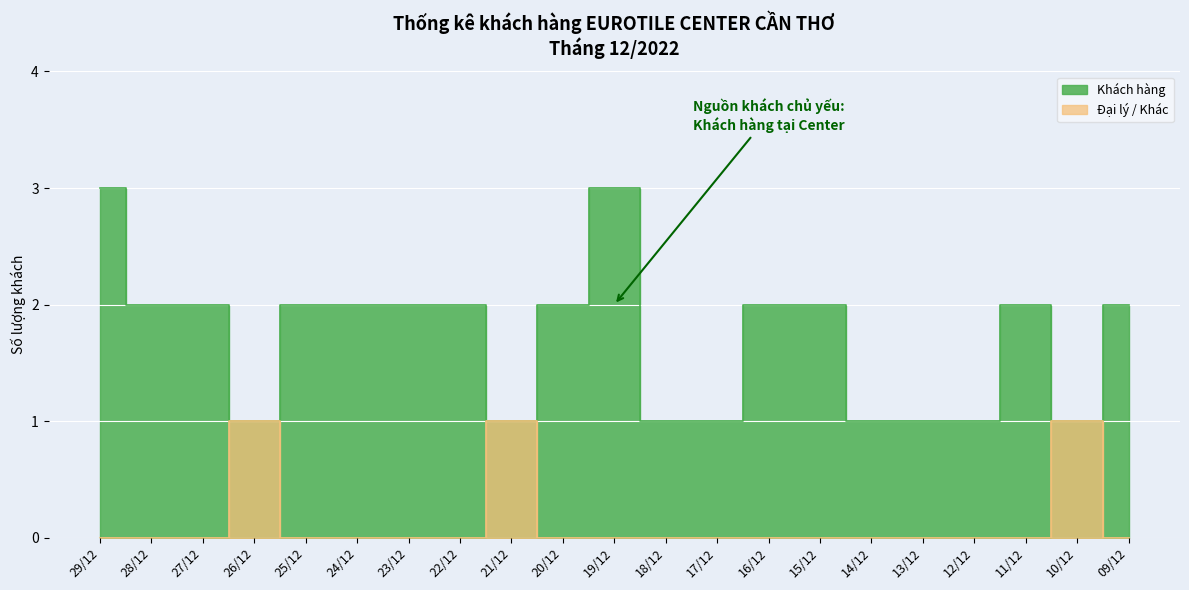

At which category does the chart reach its minimum across all series?

29/12